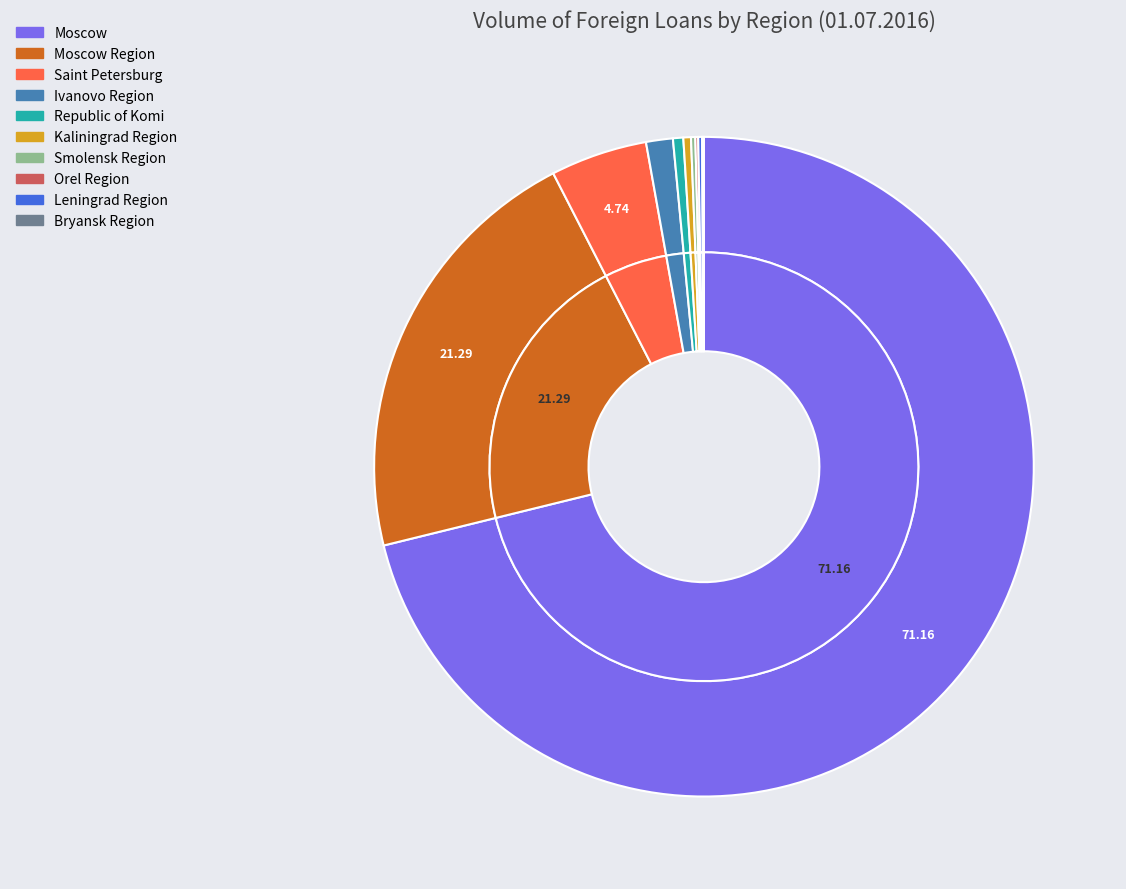

What is the total percentage of Ivanovo Region and Saint Petersburg?

6.1%